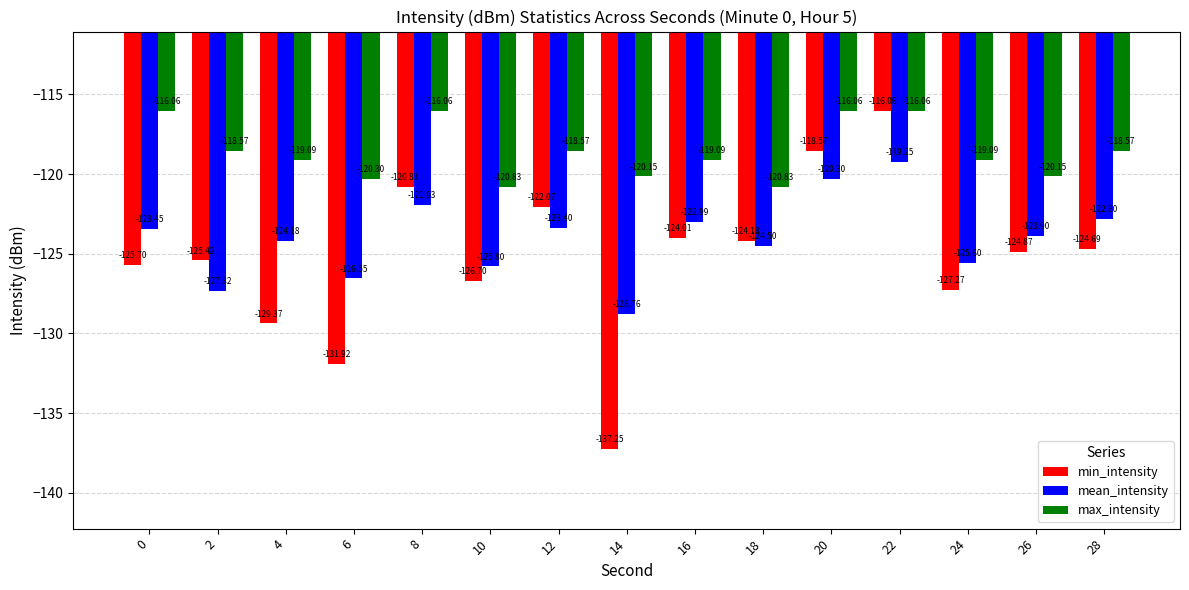

True or false: min_intensity has a value of -72.4 at 0.

False